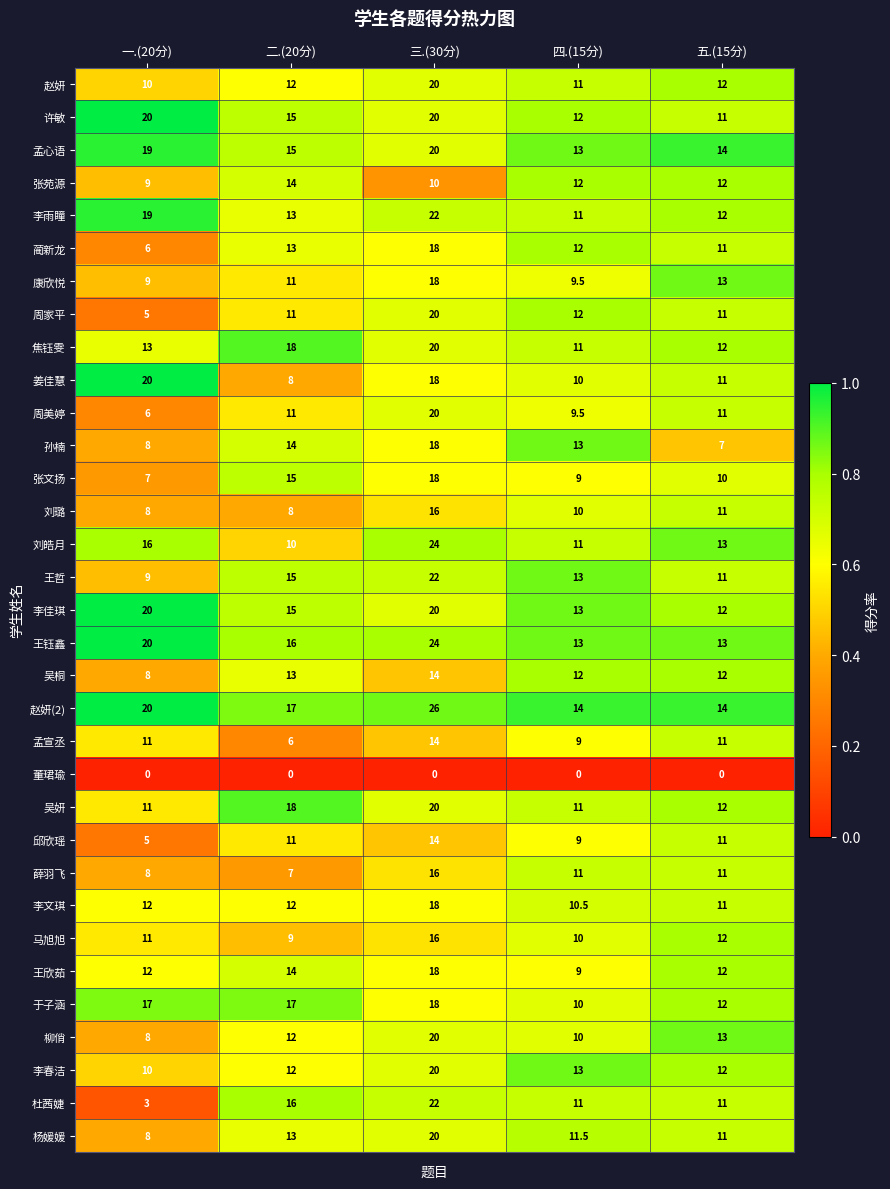

Which label corresponds to the largest value in the chart?

三.(30分)